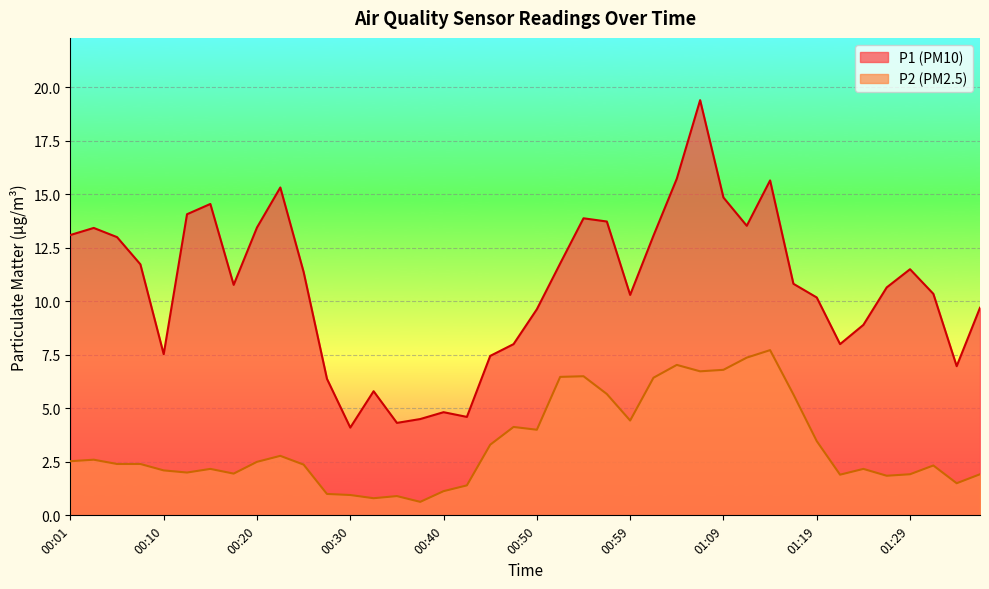

The P1 series shows 6.1 at 01:14. True or false?

False